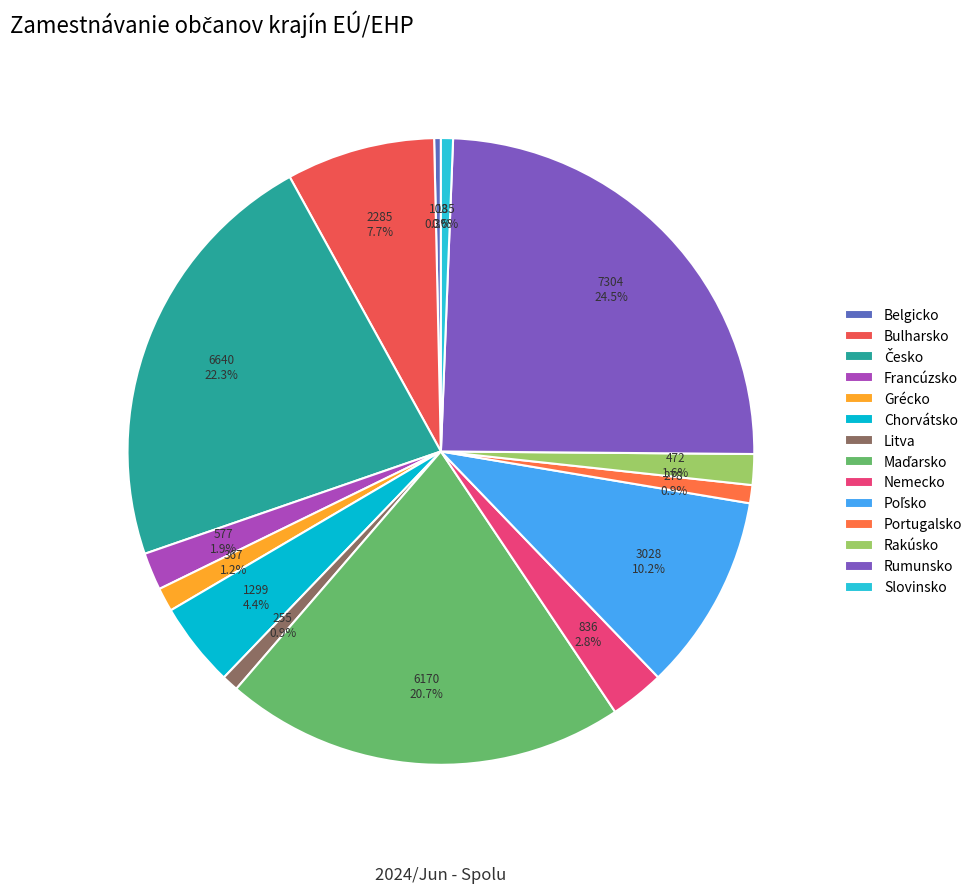

Which slice is the smallest?

Belgicko